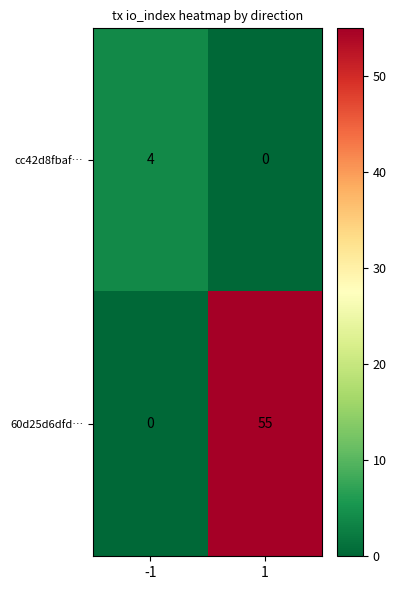

How many categories are shown in the chart?

2